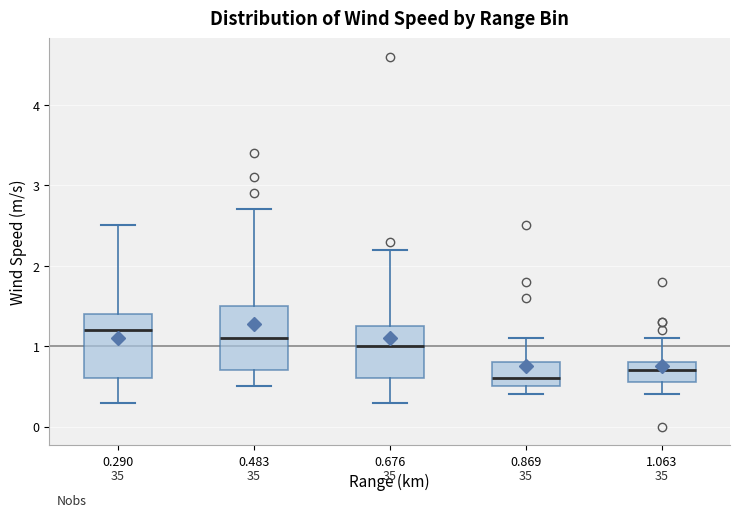

Where is the upper edge of the box at x = 0.483 on the y-axis? The values are not printed on the chart, so give them approximately, as read against the axis.

1.5